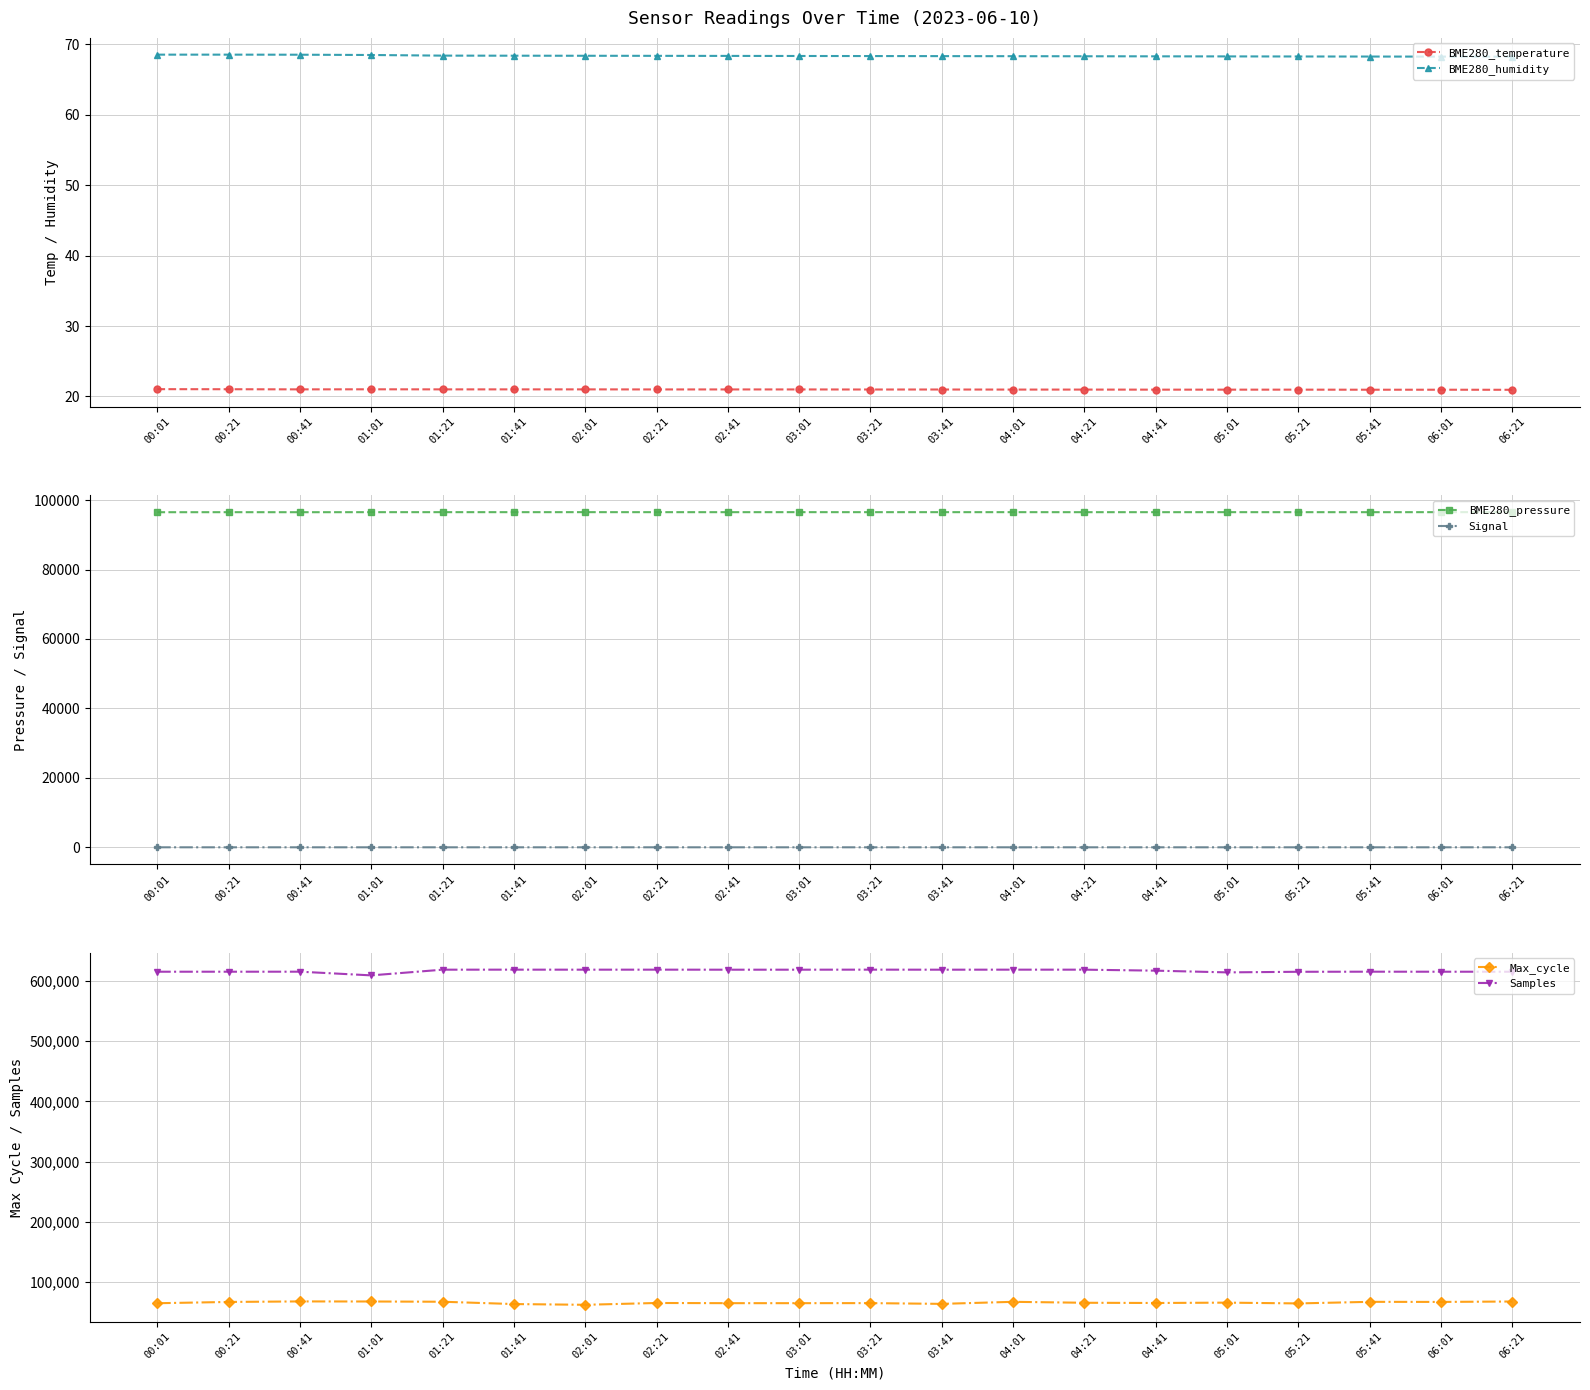

What is the sum of the Signal values at 06:01 and 00:21?

-120.0